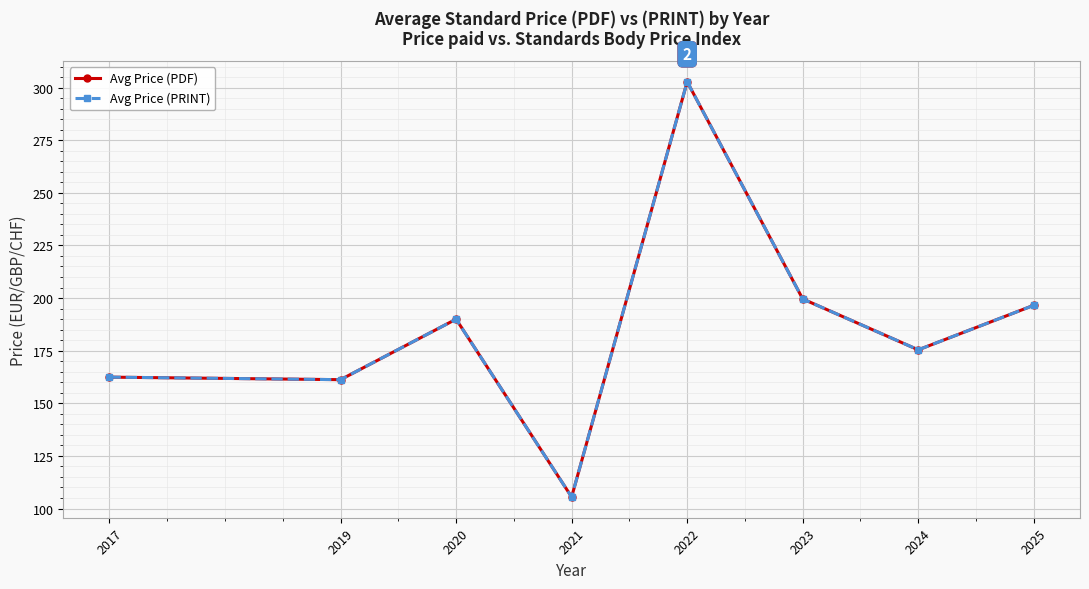

Is this an area chart (filled region under the line)?

No